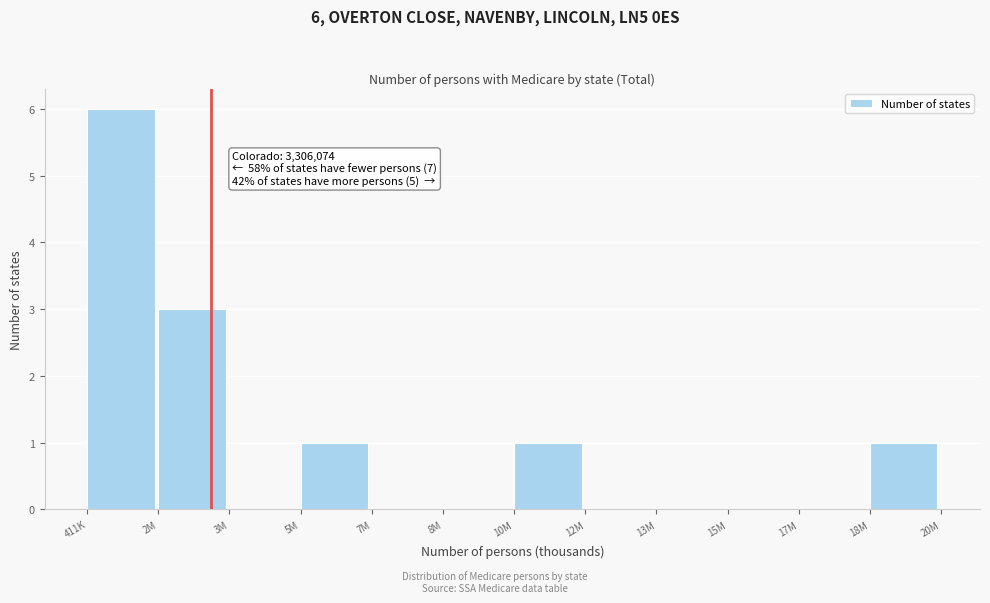

Reading left to right, extract all data points from this chart.

411K=6	2M=3	3M=0	5M=1	7M=0	8M=0	10M=1	12M=0	13M=0	15M=0	17M=0	18M=1